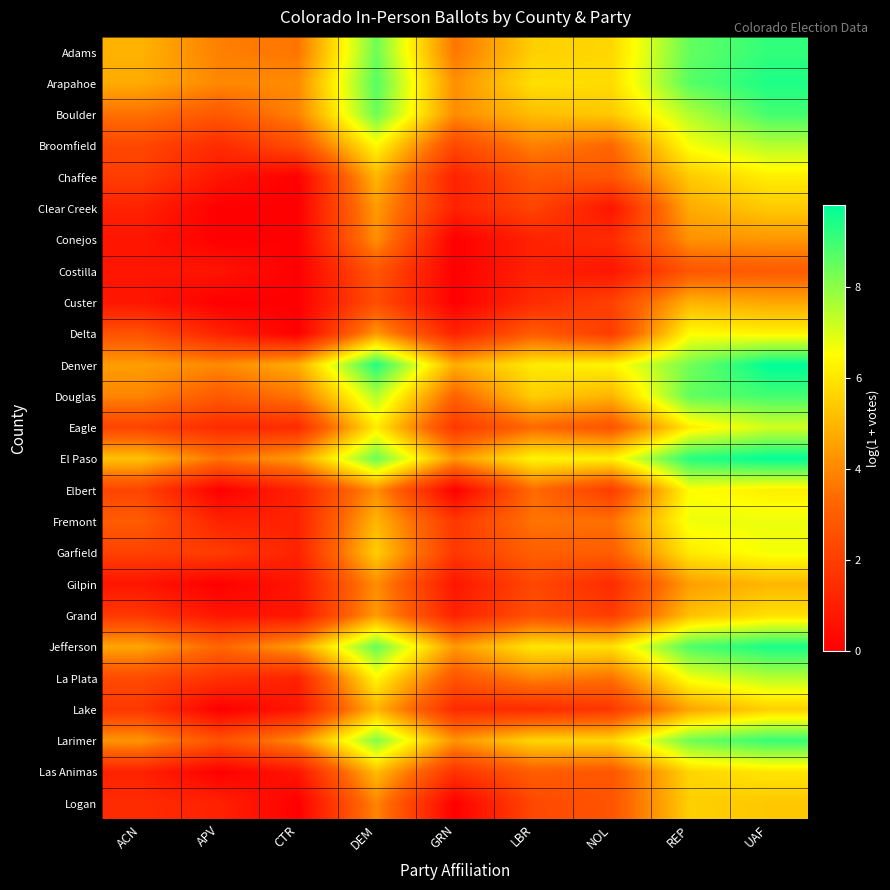

Rank the series at ACN from highest to lowest value.

El Paso, Adams, Arapahoe, Jefferson, Denver, Larimer, Douglas, Boulder, Fremont, Delta, La Plata, Broomfield, Eagle, Elbert, Garfield, Chaffee, Grand, Lake, Logan, Clear Creek, Las Animas, Conejos, Costilla, Custer, Gilpin